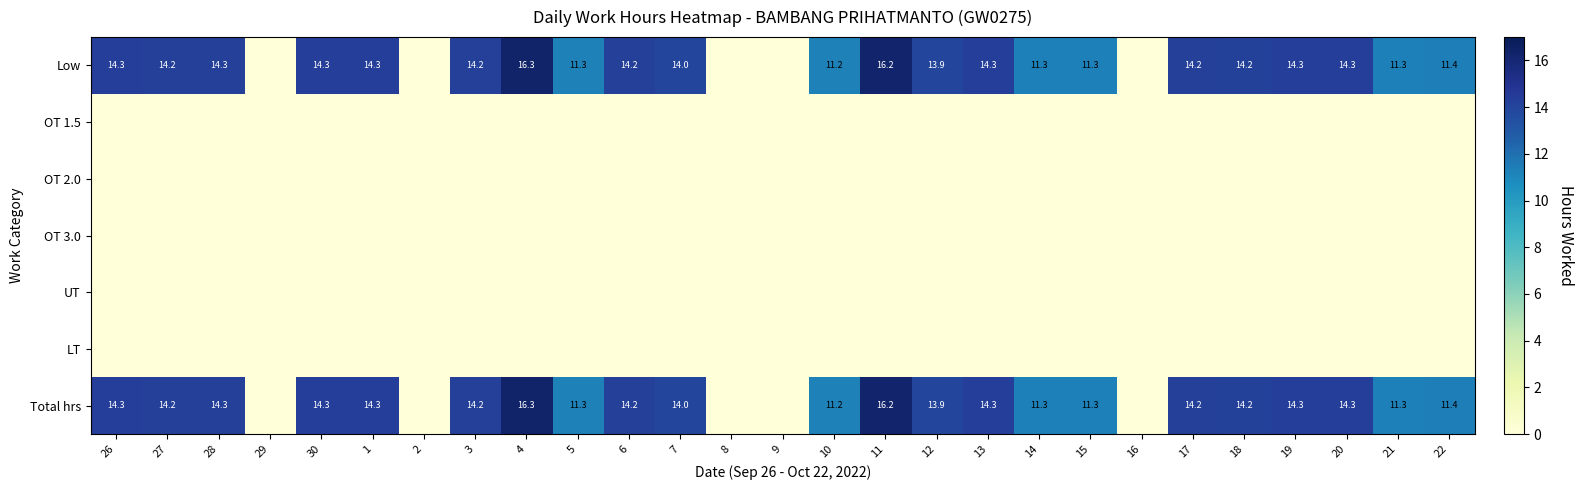

Which category has the highest value across all series?

4